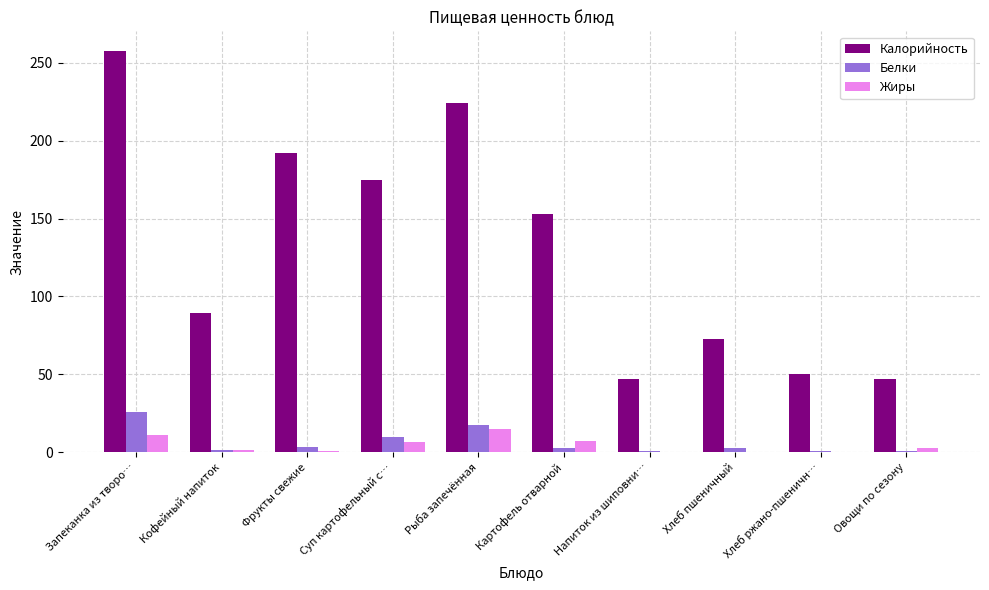

What are all the series names shown in the legend?

Калорийность, Белки, Жиры